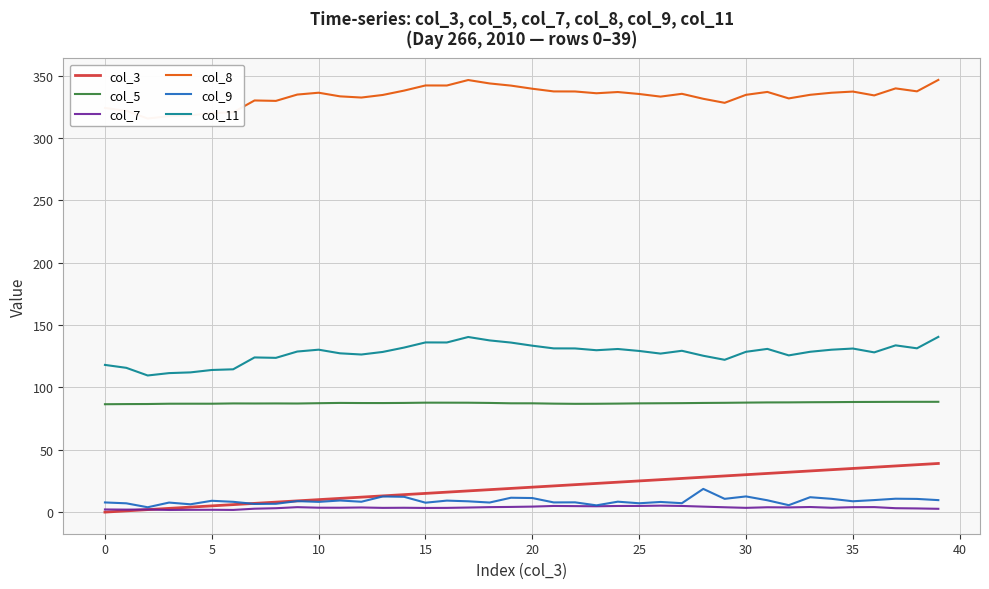

True or false: col_11 has a value of 131.1 at 35.

True